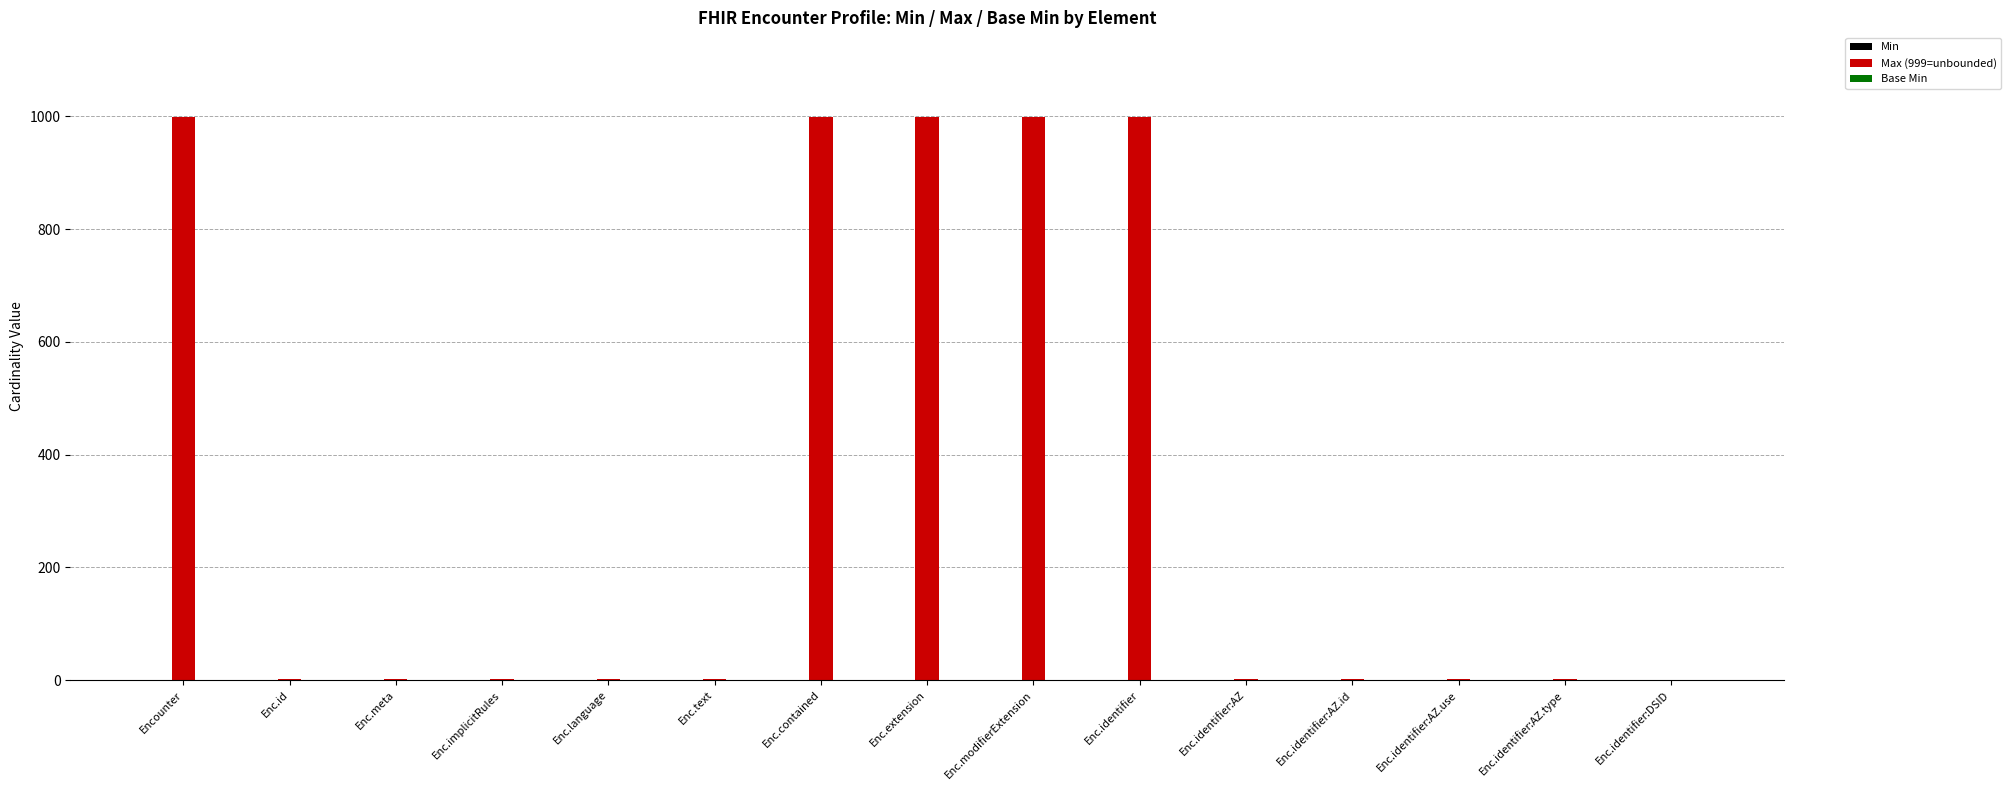

How many categories are shown in the chart?

15